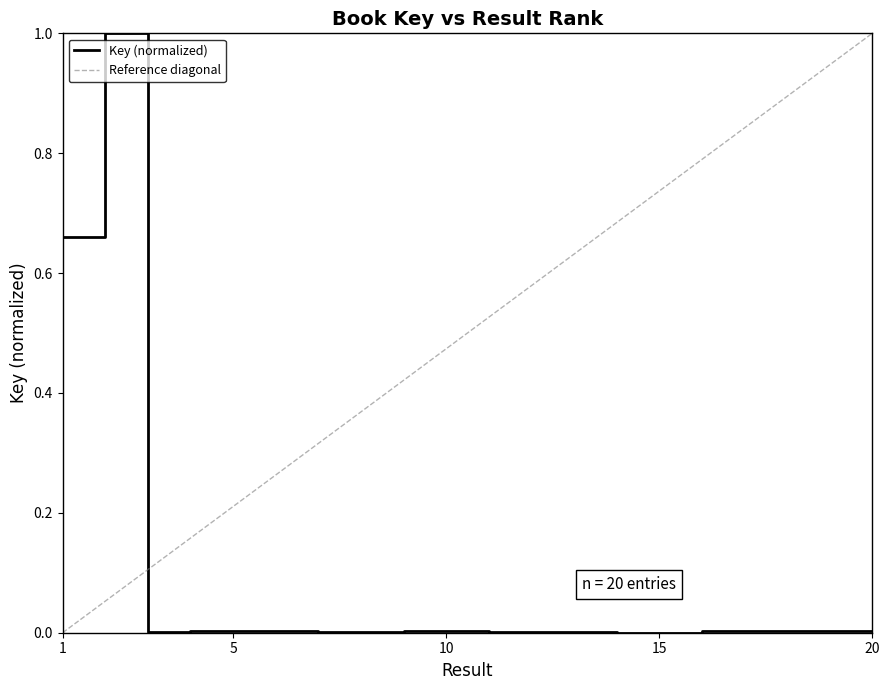

Between 14 and 1, which is larger?

1